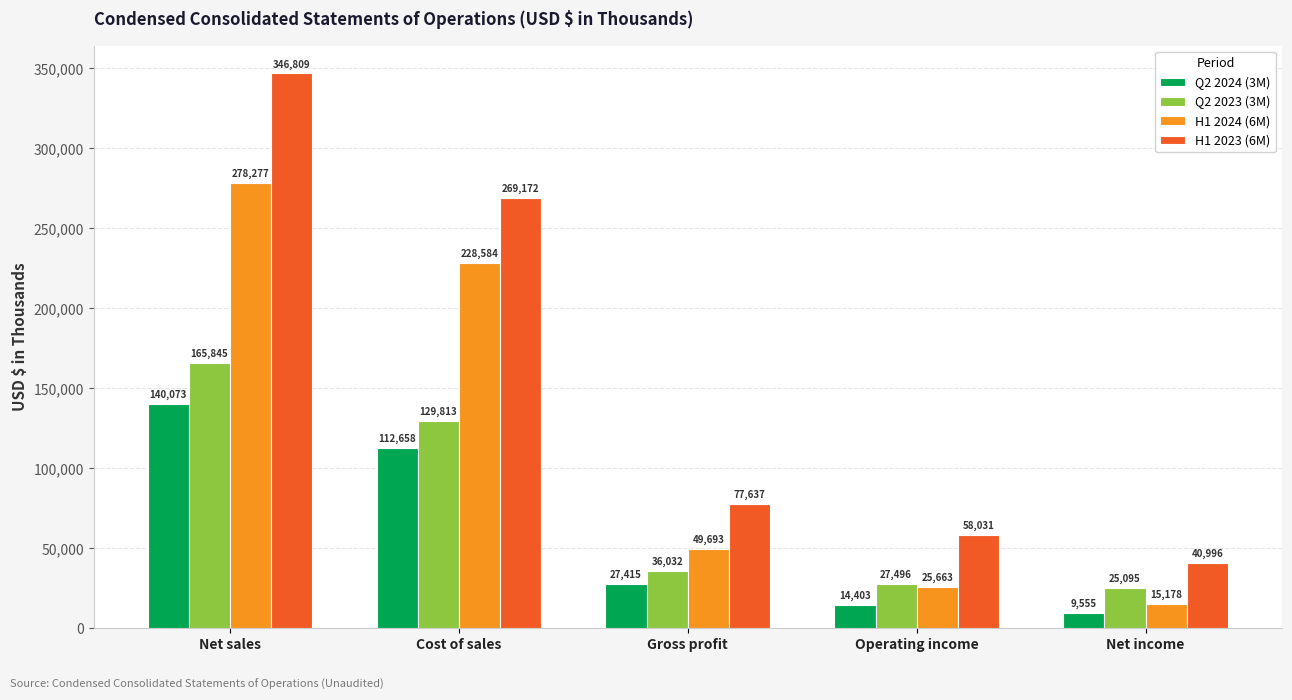

How many bars are there in each group?

4